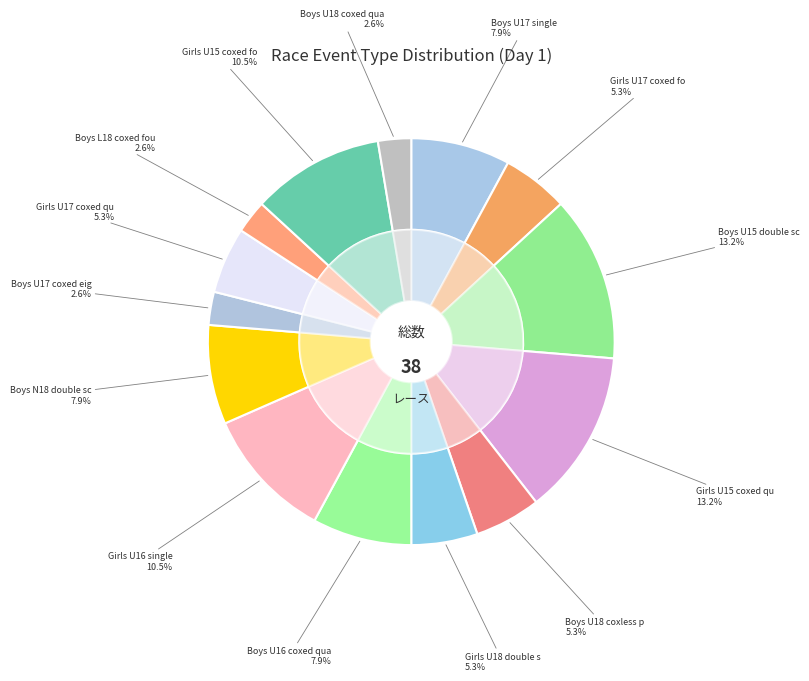

To the nearest percent, what percentage of the pie is Boys U18 coxless pair?

5%